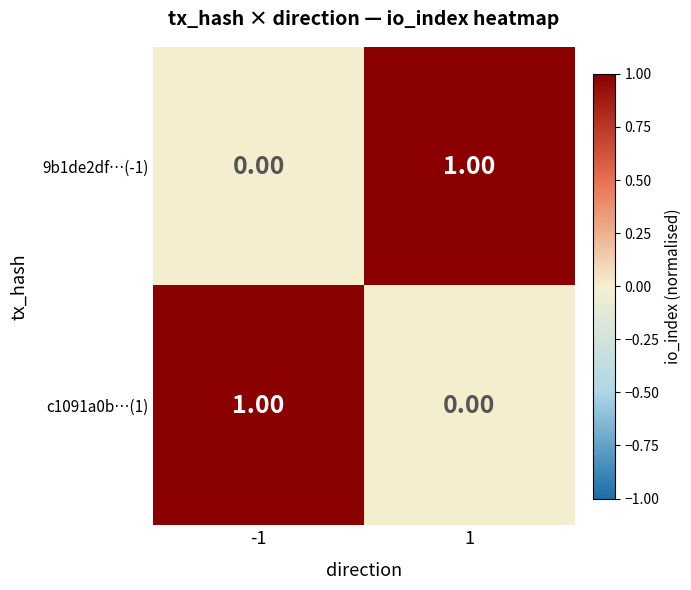

Is the value of c1091a0b…(1) at -1 greater than the value of 9b1de2df…(-1) at -1?

Yes